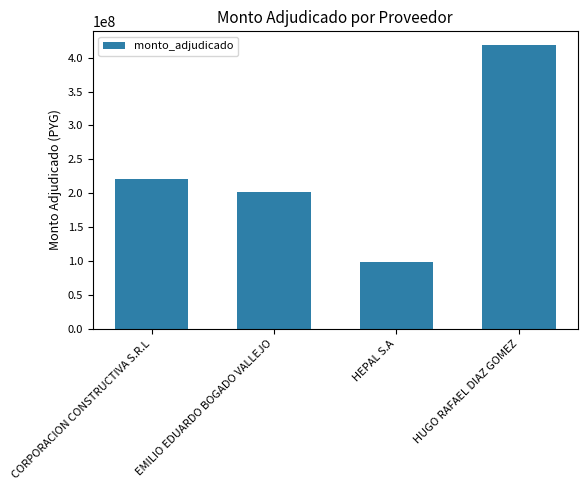

Reading left to right, extract all data points from this chart.

CORPORACION CONSTRUCTIVA S.R.L=221276959	EMILIO EDUARDO BOGADO VALLEJO=201307680	HEPAL S.A=98530954	HUGO RAFAEL DIAZ GOMEZ=417927285